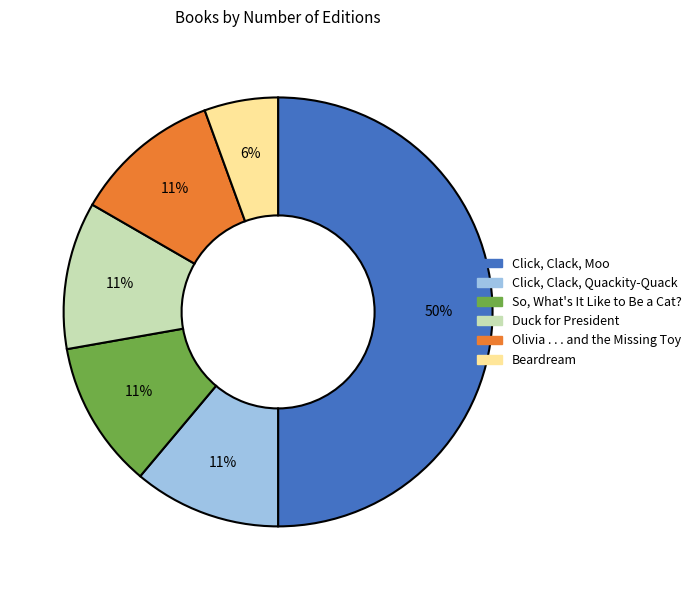

Is the sum of Duck for President and Beardream greater than half?

No